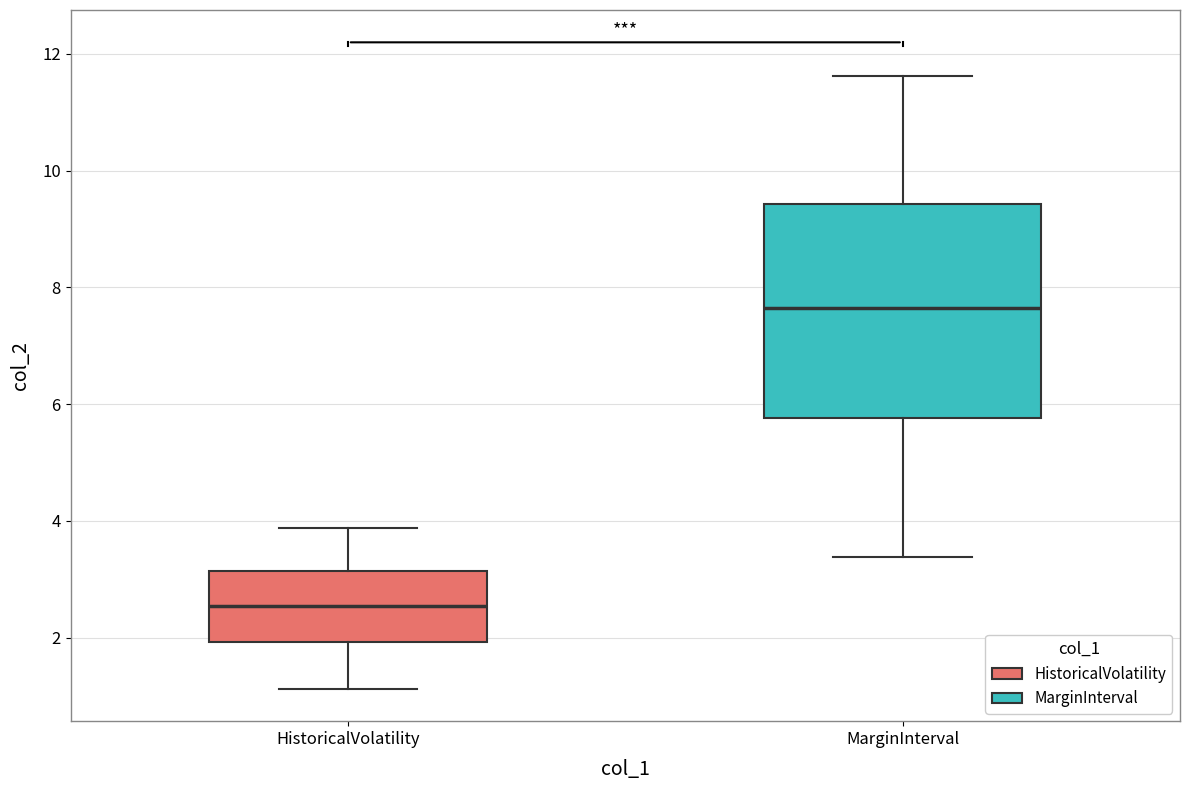

Reading left to right, transcribe this box plot: for each box, give where its median line is, the range the box spans, and where its two whiskers end, as read against the y-axis. The values are not printed on the chart, so give them approximately, as read against the axis.

HistoricalVolatility: median 2.6, box 2.0 to 3.2, whiskers 1.2 to 3.8
MarginInterval: median 7.6, box 5.8 to 9.4, whiskers 3.4 to 11.6